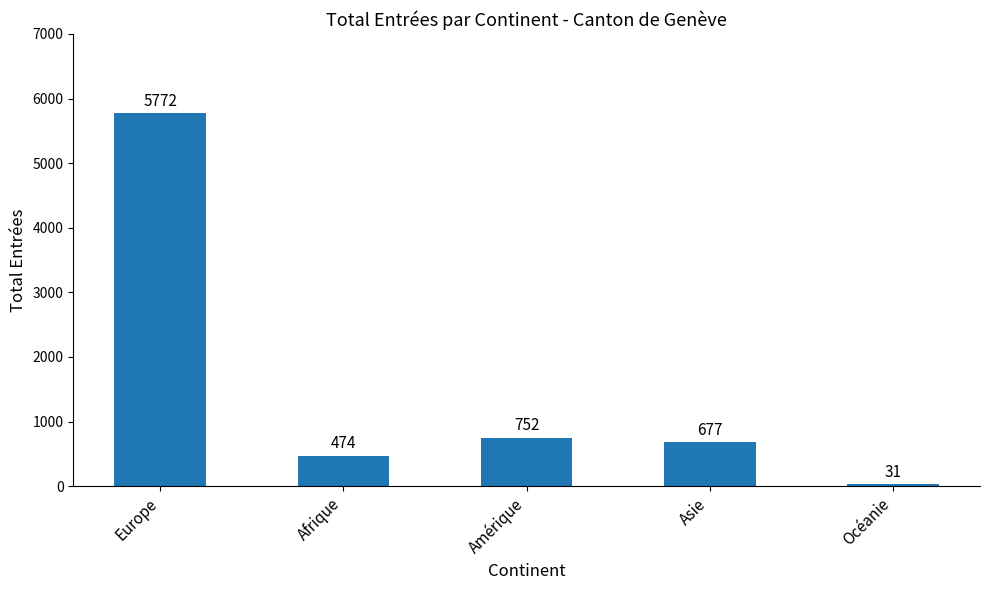

Between Amérique and Europe, which is larger?

Europe